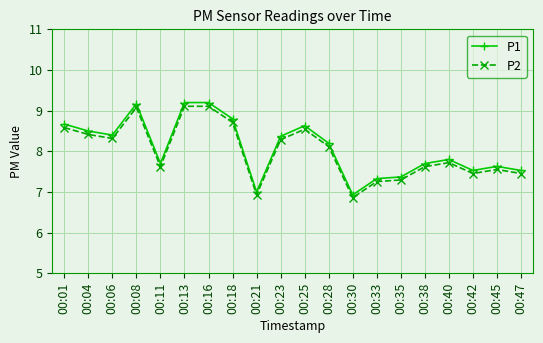

What is the lowest value of the P2 series?

6.9